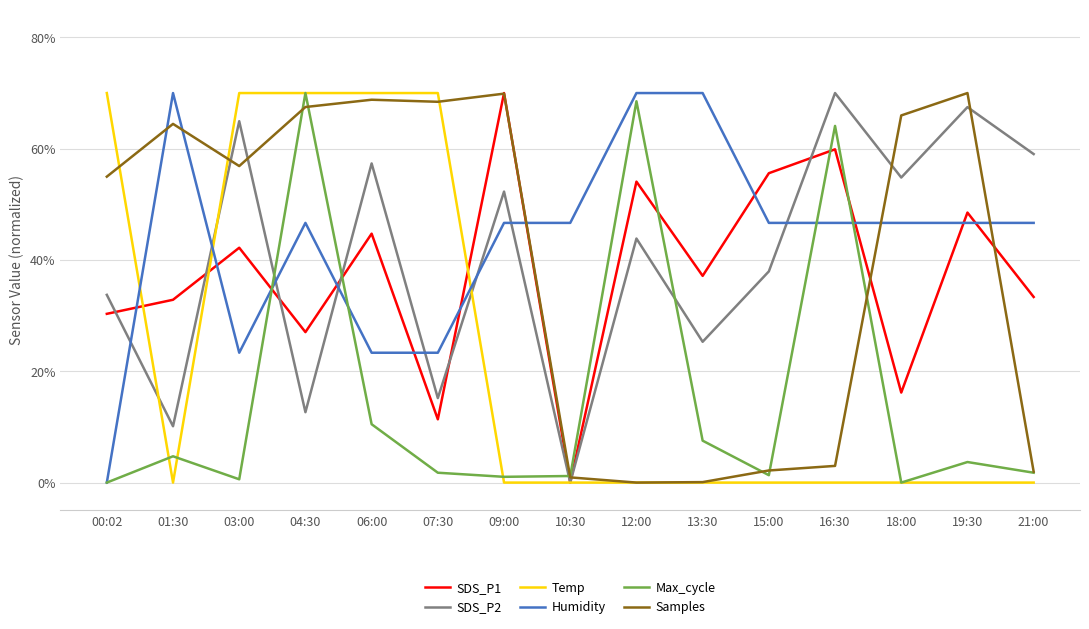

Between 09:00 and 19:30, which series saw the biggest shift?

SDS_P1